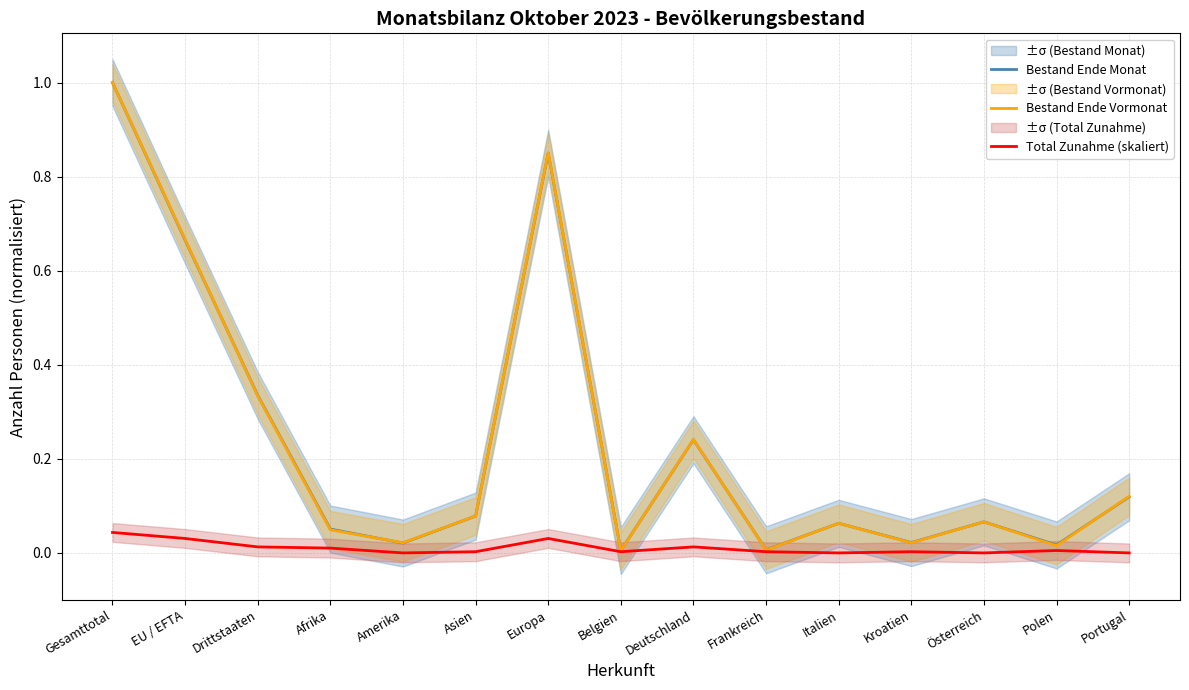

Which series has the largest total across all categories?

Bestand Ende Monat